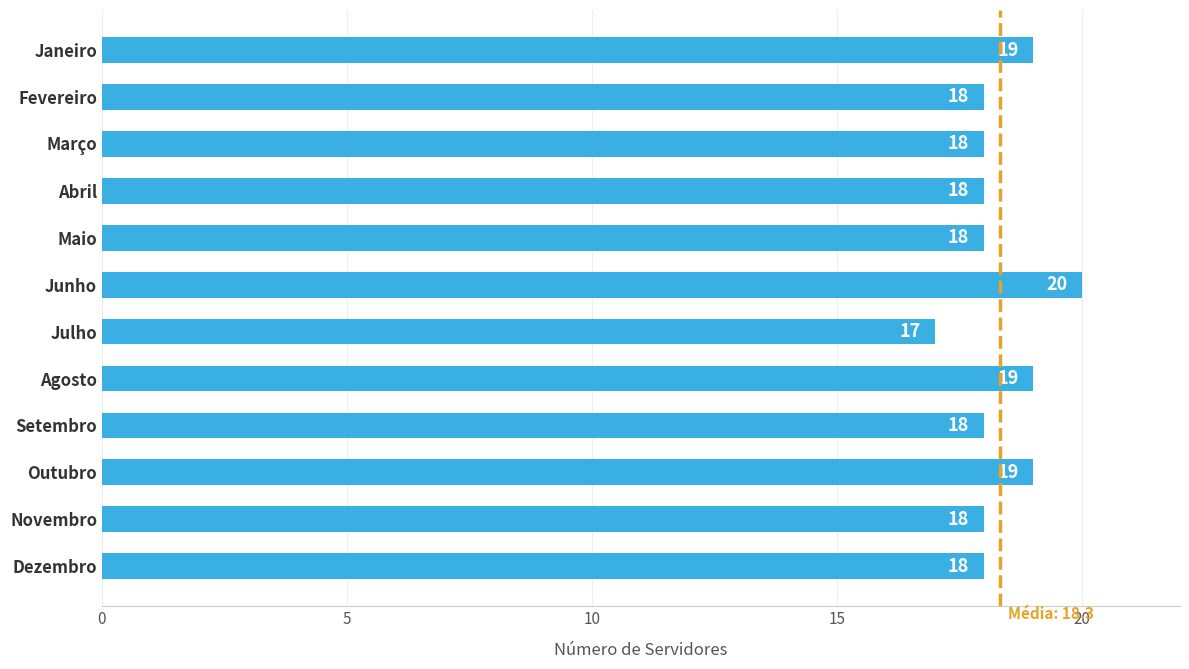

What is the sum of the values at Setembro and Julho?

35